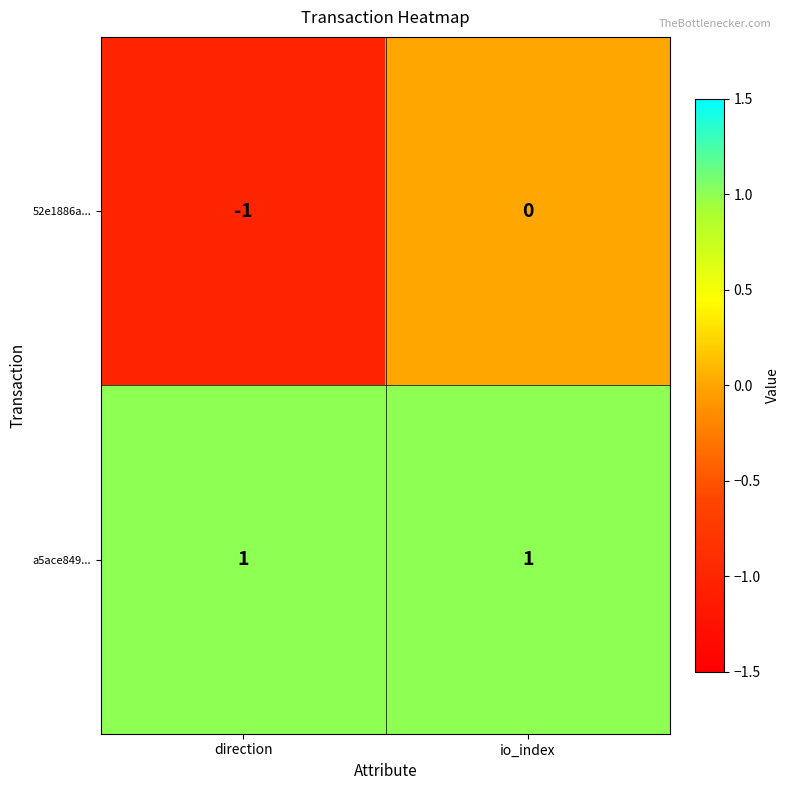

Is it true that 52e1886a... equals -1 at direction?

True